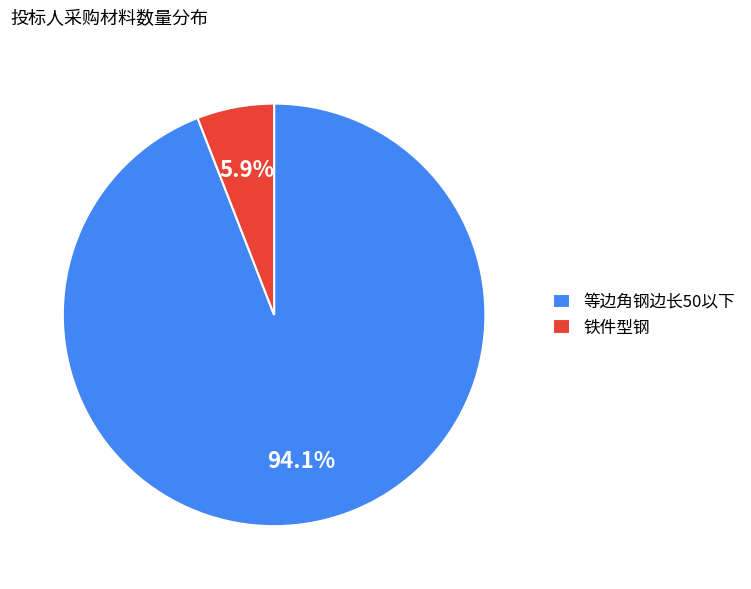

Between 铁件型钢 and 等边角钢边长50以下, which is larger?

等边角钢边长50以下